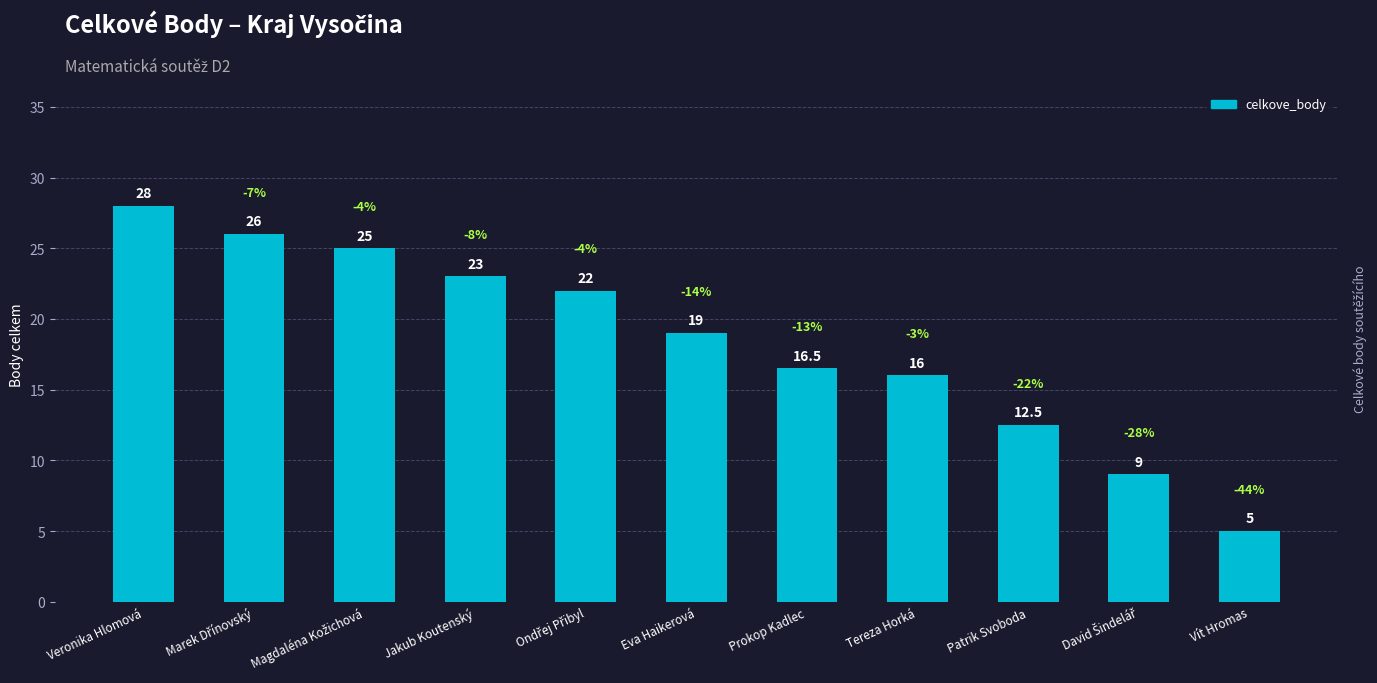

What is the maximum value shown in the chart?

28.0